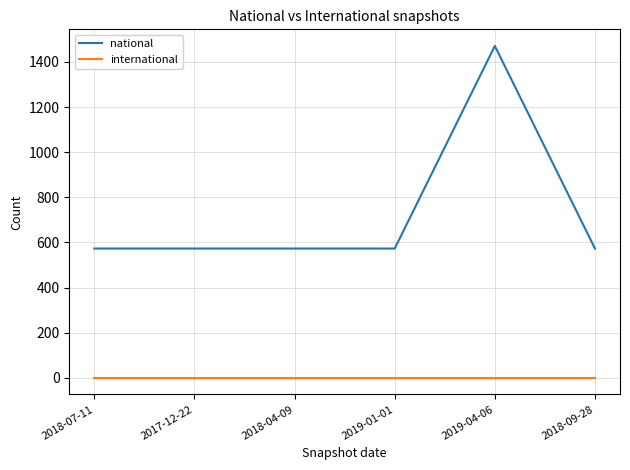

List the series in order of their overall mean, highest first.

national, international